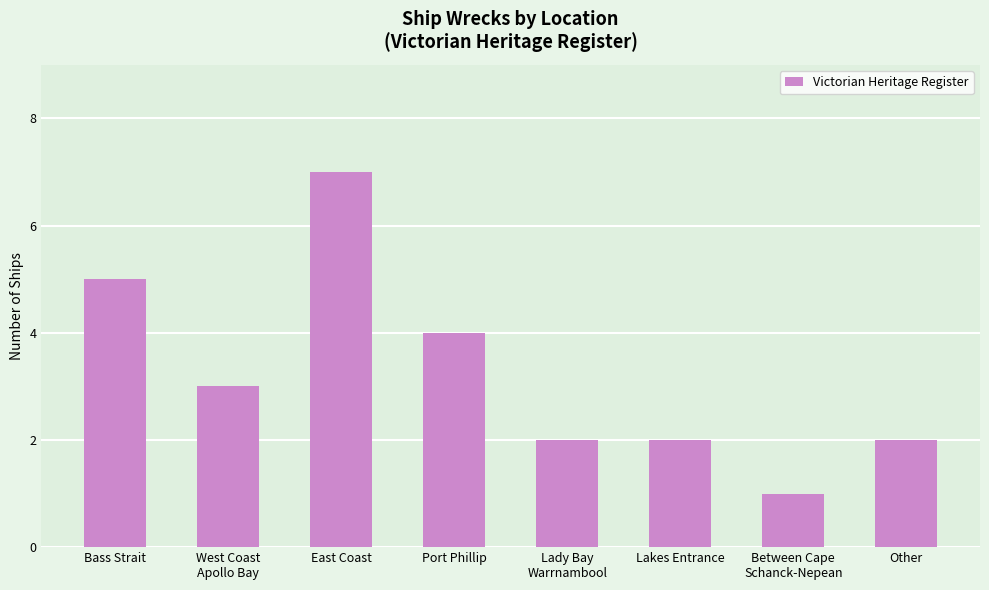

Are the bars grouped side by side (vs. stacked)?

No